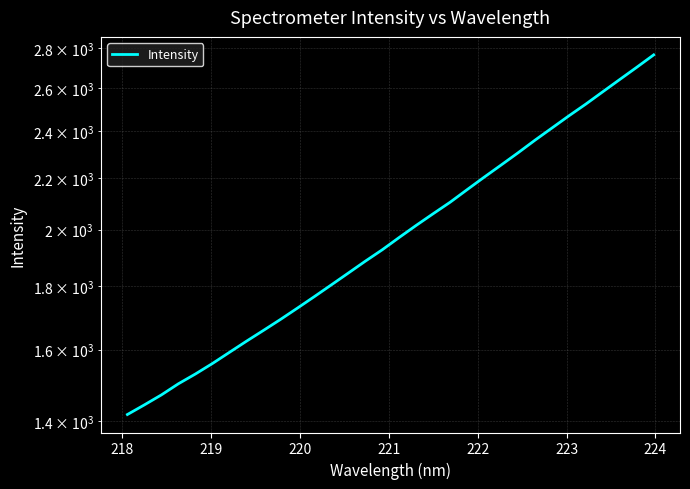

Count the number of values greater than 1970.

16